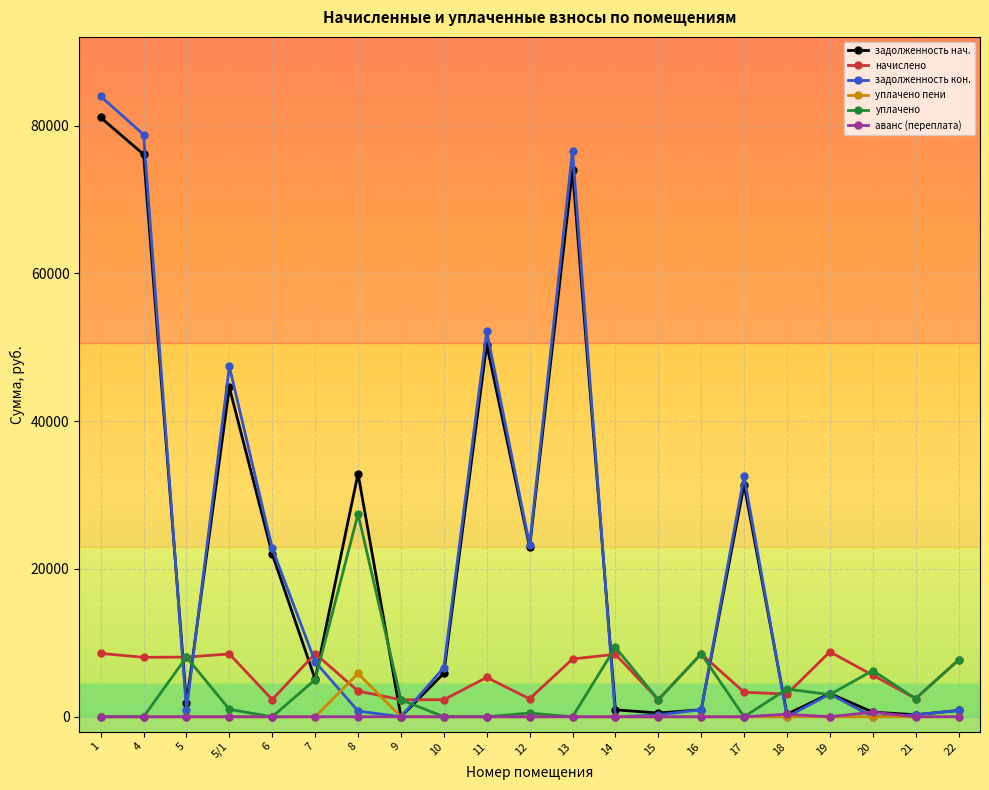

How many times do уплачено and начислено cross each other?

5